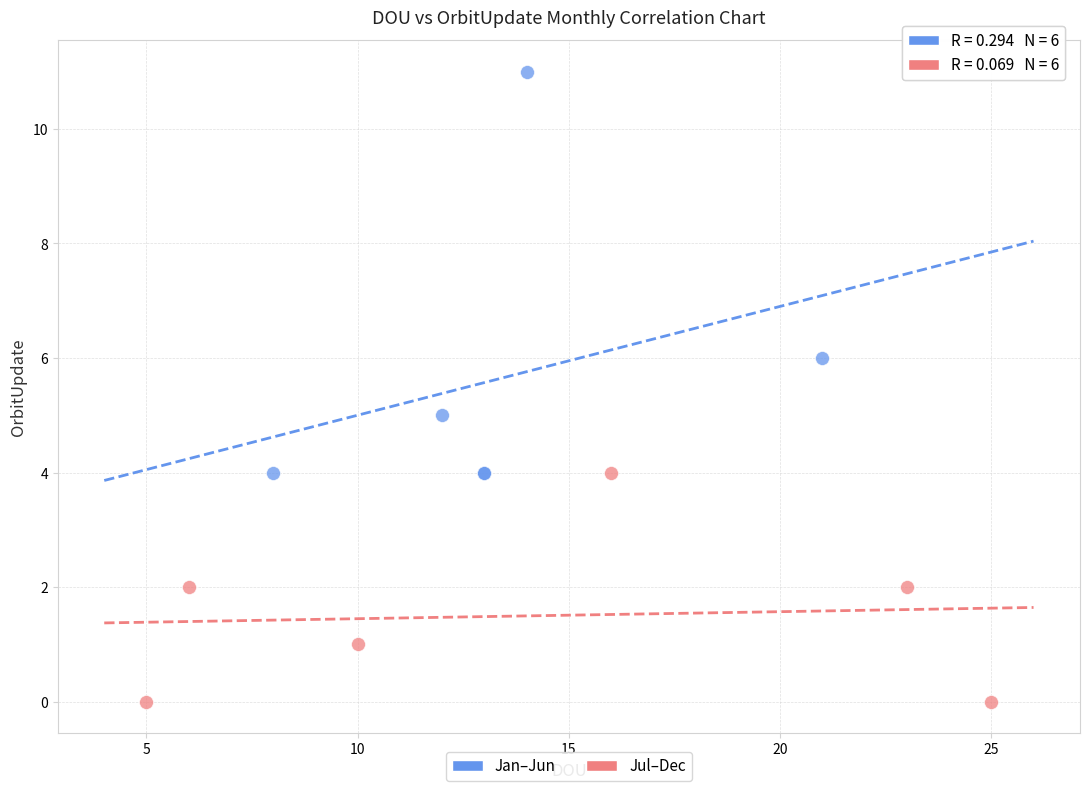

Which series reaches the maximum Y coordinate?

Jan–Jun